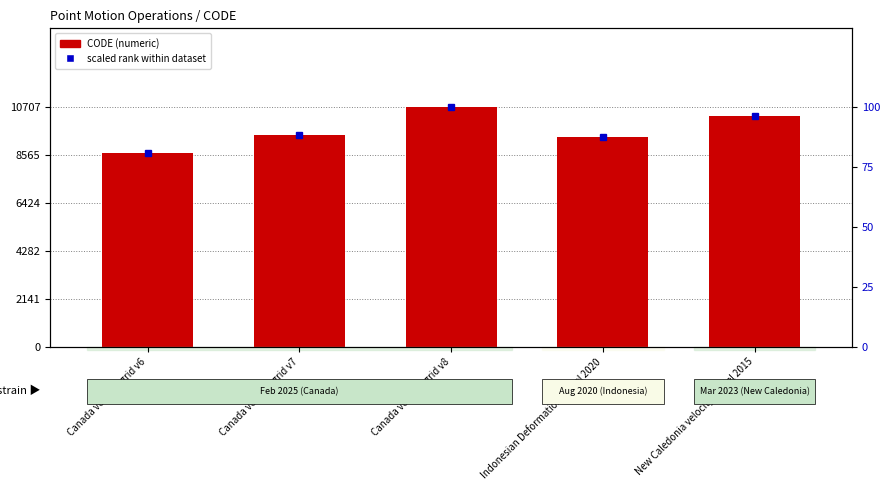

At Indonesian Deformation Model 2020, list the series in order from smallest to largest.

scaled rank within dataset, CODE